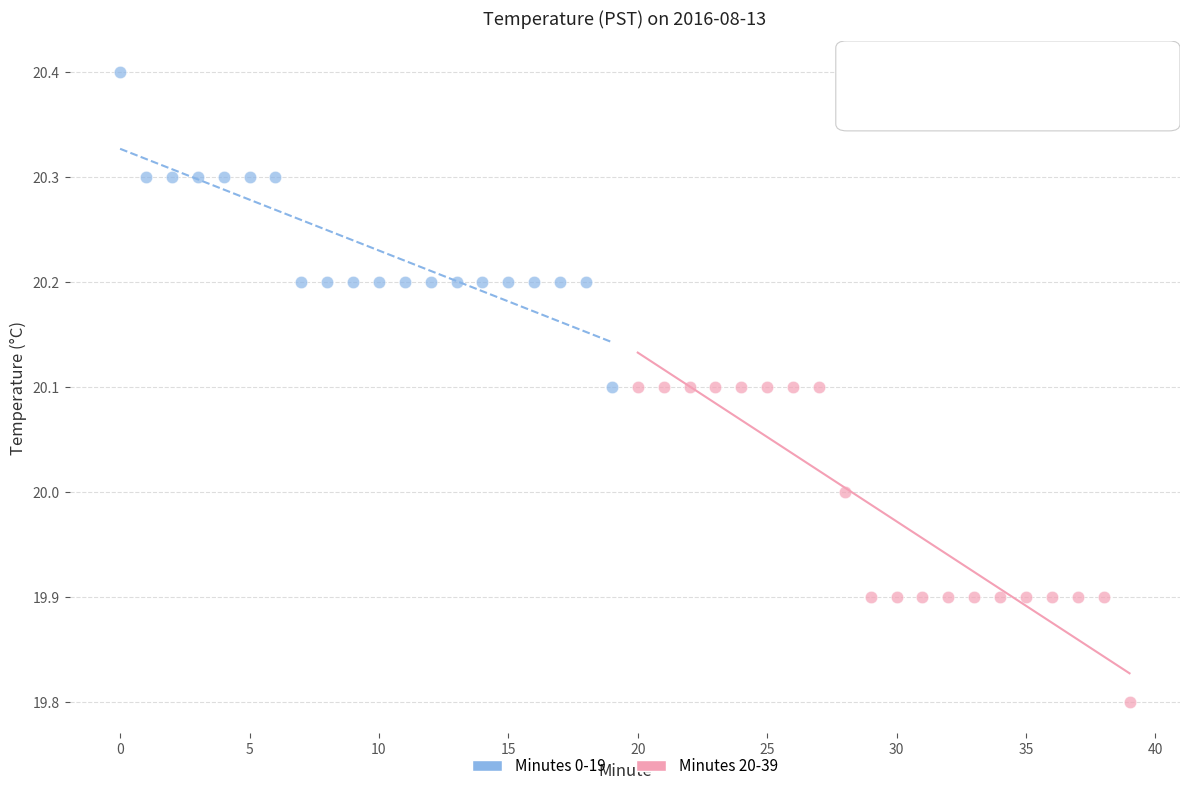

Which series reaches the minimum Y coordinate?

Minutes 20-39